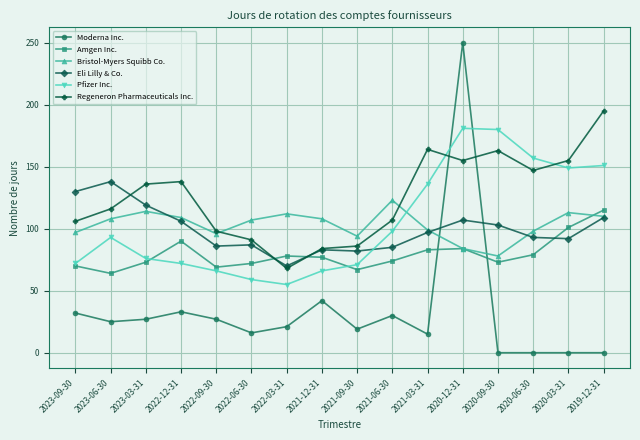

At which label does Amgen Inc. first exceed 77?

2022-12-31